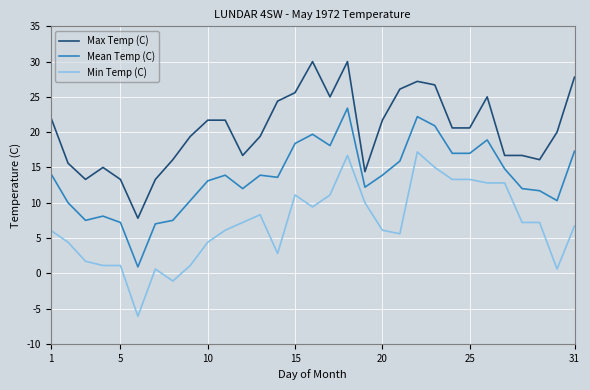

True or false: Mean Temp (C) and Min Temp (C) intersect in this chart.

False